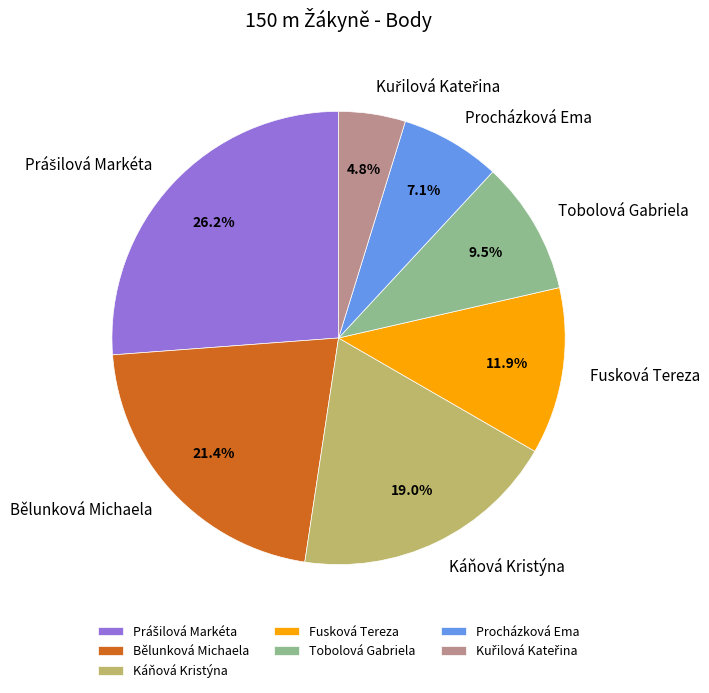

What percentage do Fusková Tereza and Bělunková Michaela together represent?

33.3%